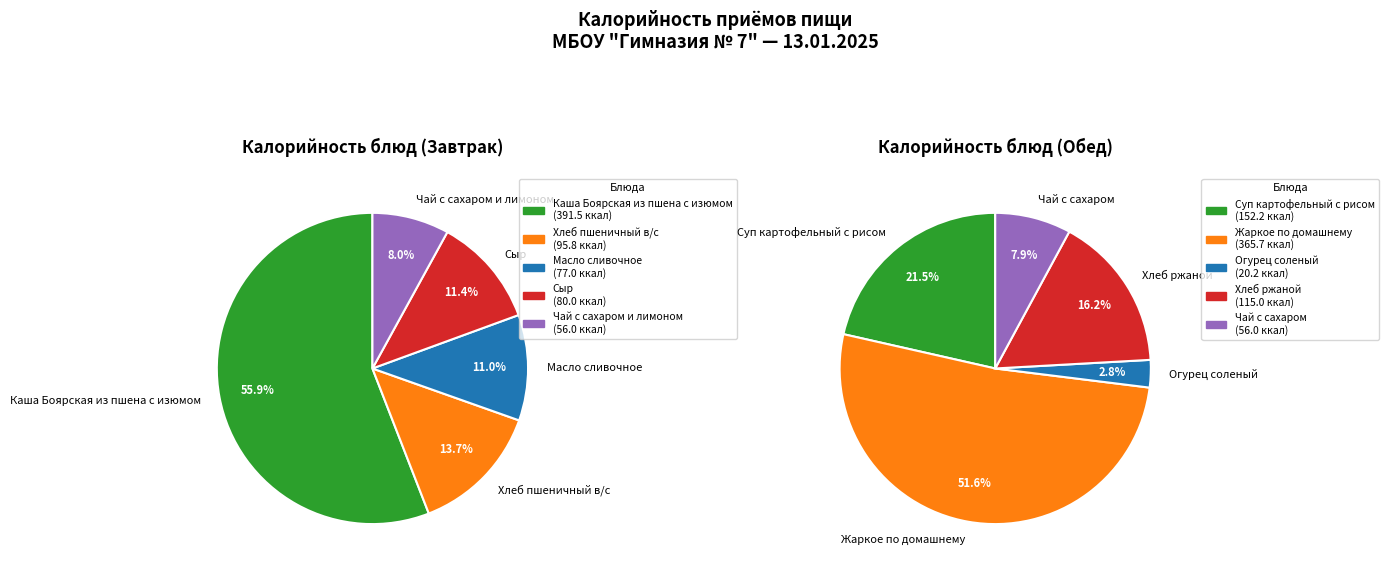

To the nearest percent, what percentage of the pie is 2?

3%